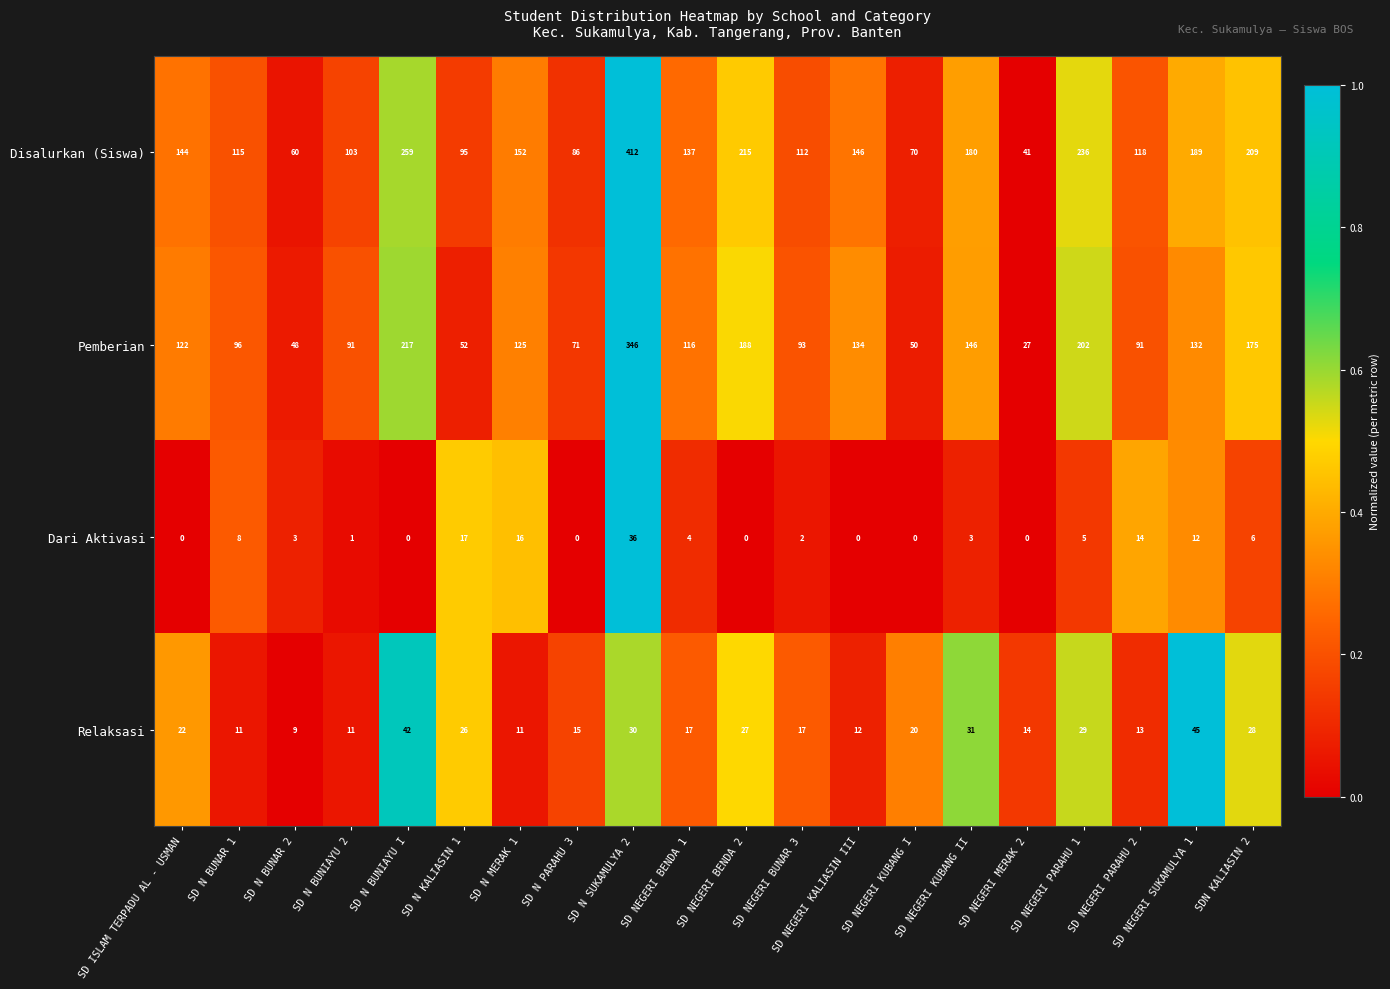

What is the sum of the Relaksasi values at SD N PARAHU 3 and SD ISLAM TERPADU AL - USMAN?

37